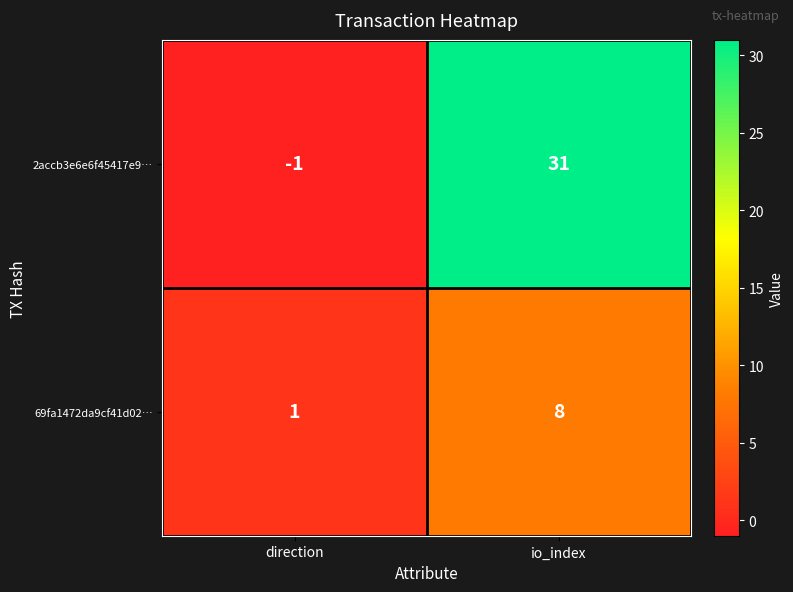

Which series has the largest total across all categories?

2accb3e6e6f45417e9…